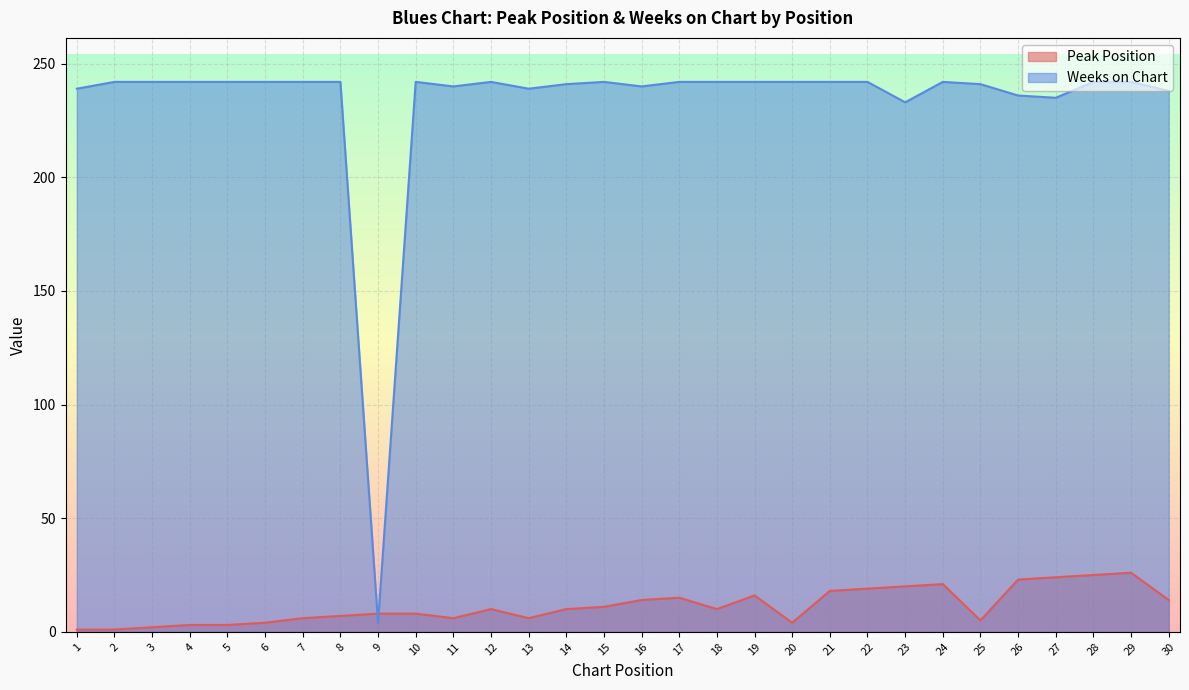

What is the average value of the Peak Position series?

11